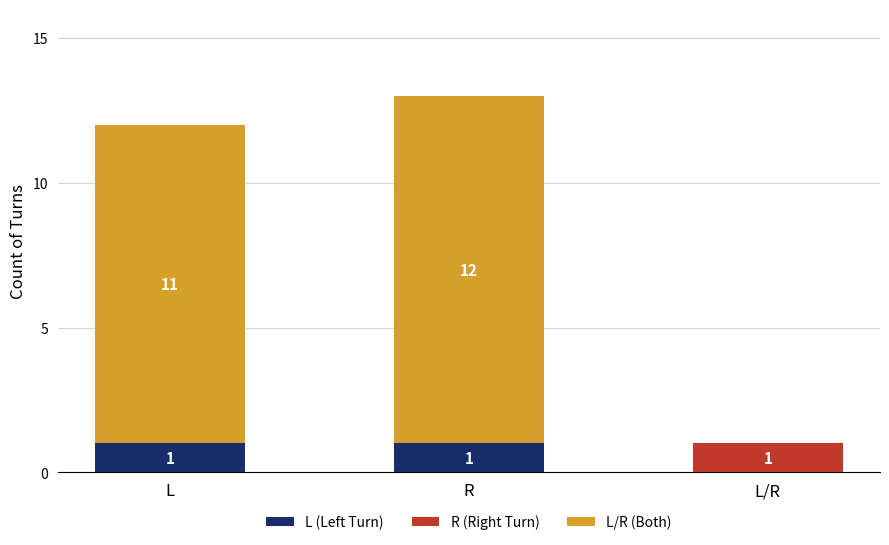

At which category is the sum across all series the highest?

R